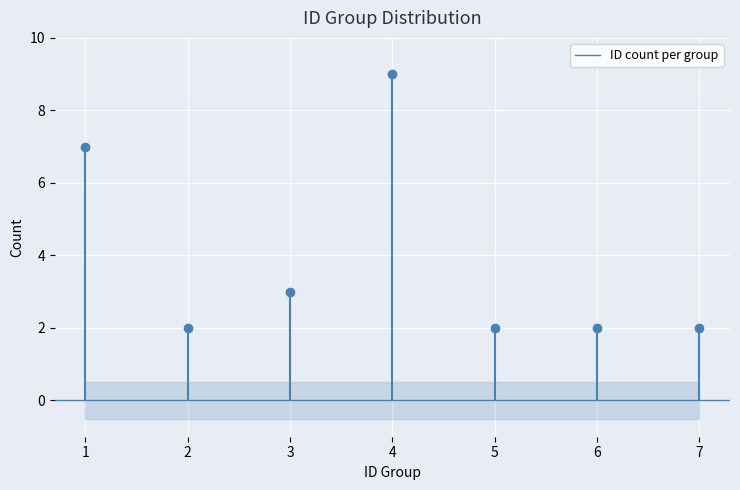

What is the ratio of the value at 1 to the value at 4?

0.8